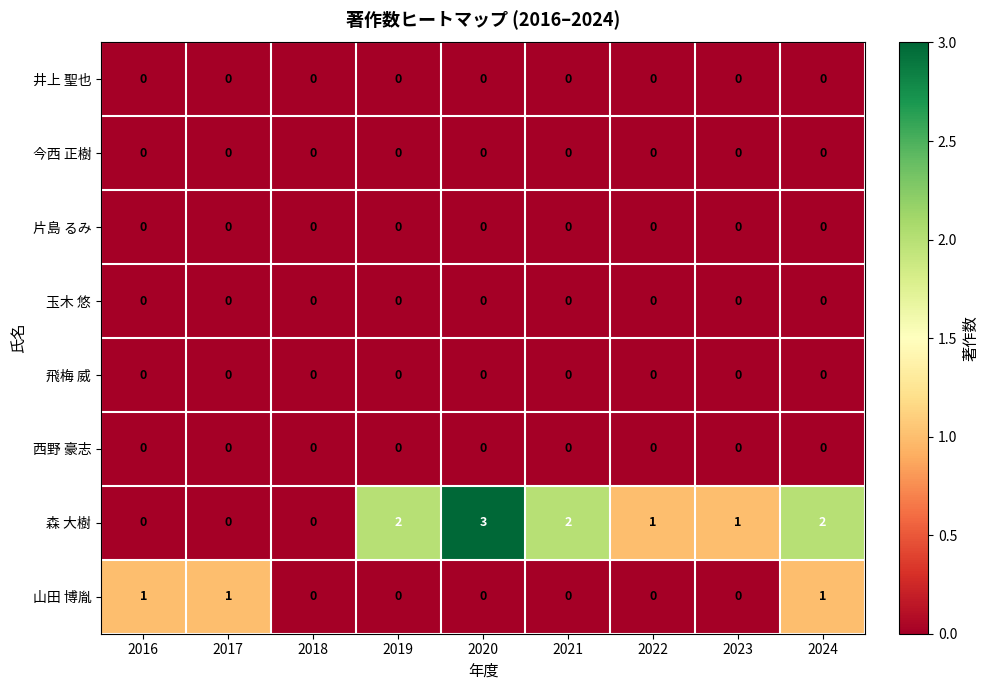

Which category has the highest value across all series?

2020